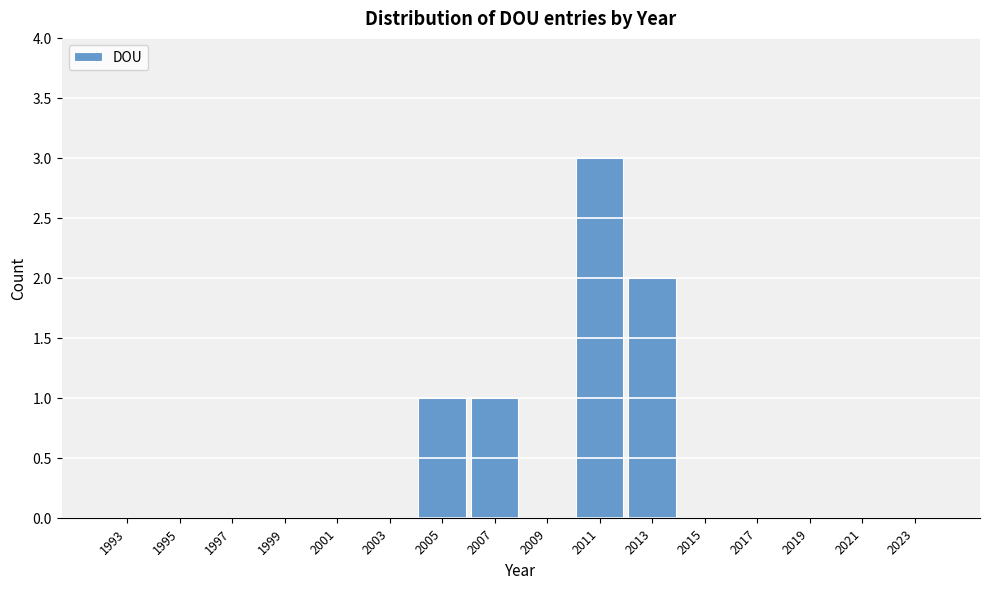

Reading left to right, transcribe all the data shown in this chart.

1993=0	1995=0	1997=0	1999=0	2001=0	2003=0	2005=1	2007=1	2009=0	2011=3	2013=2	2015=0	2017=0	2019=0	2021=0	2023=0